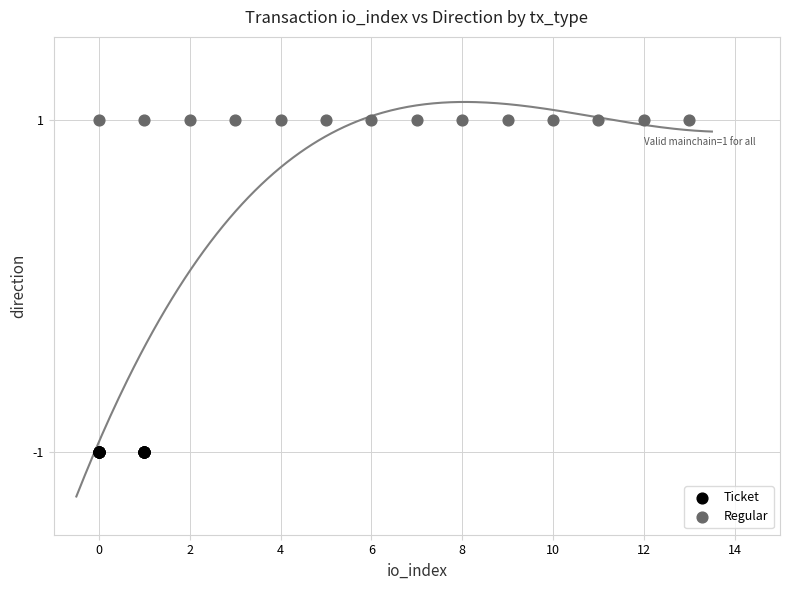

Which series reaches the maximum Y coordinate?

Regular